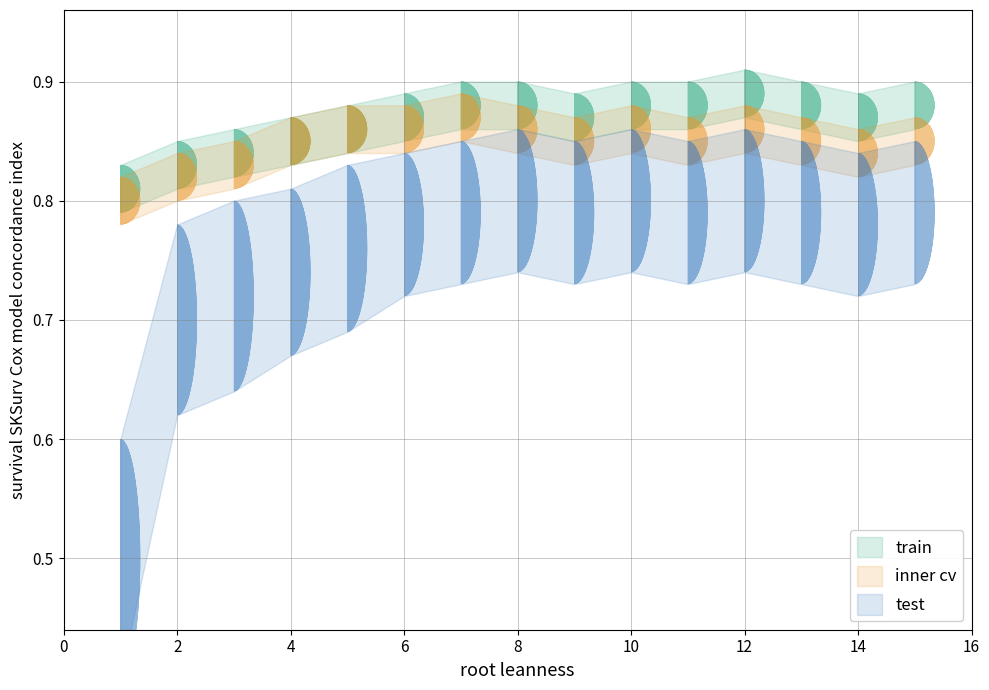

What is the sum of the inner cv values at 15 and 14?

1.7